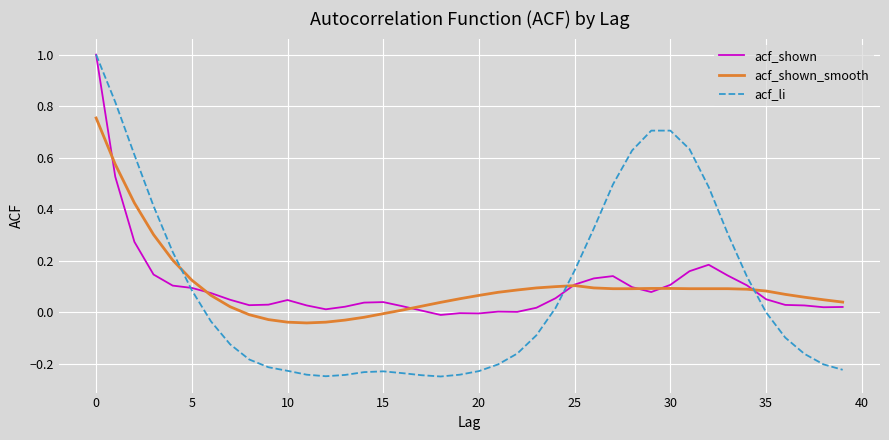

What is the highest value of the acf_shown series?

1.0